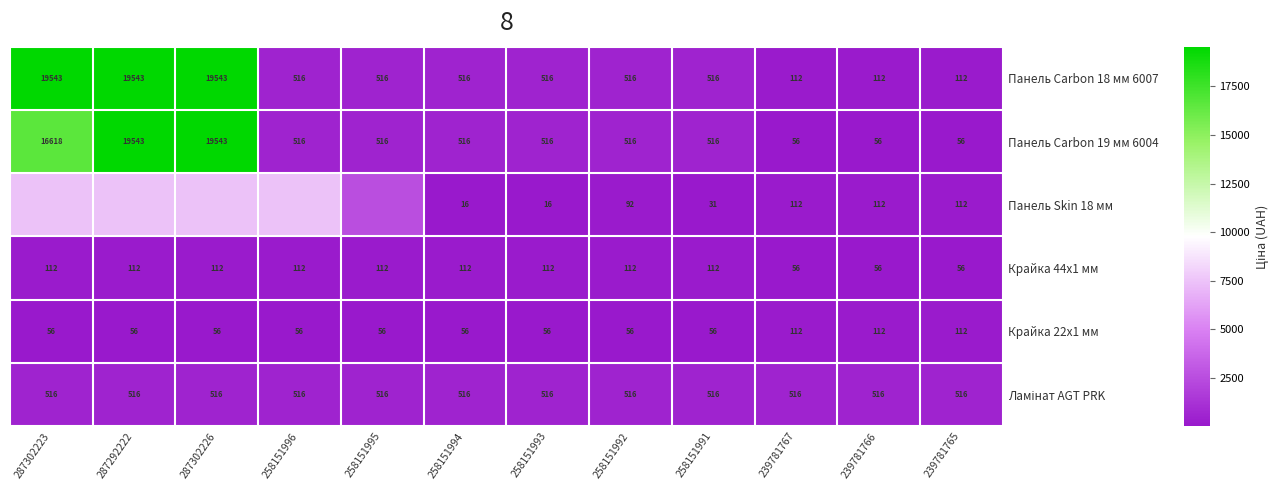

Between 258151994 and 287292222, which is larger?

287292222